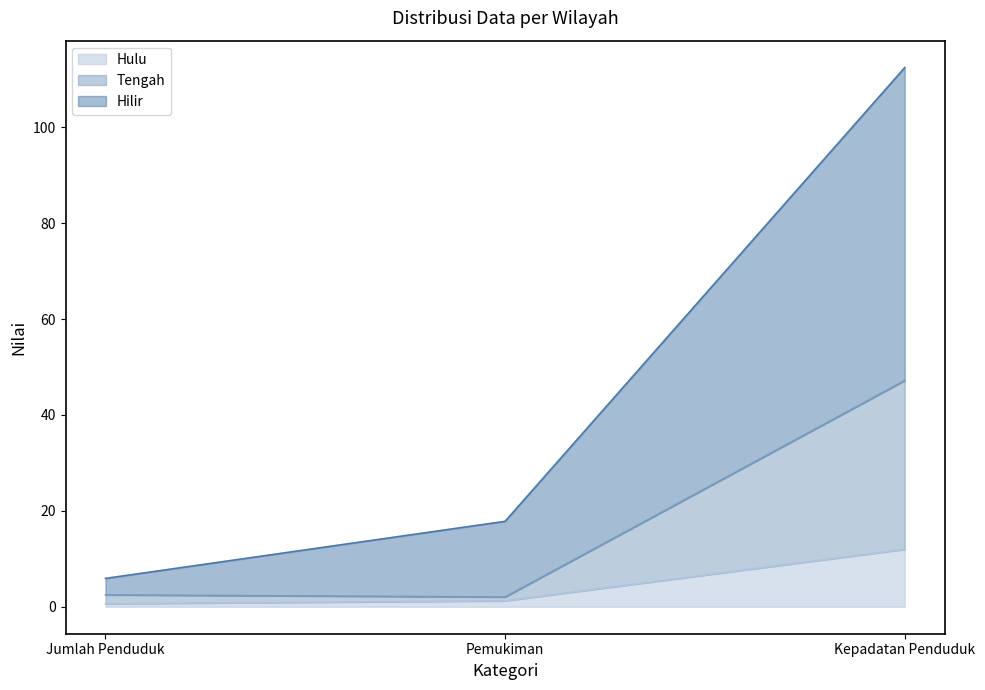

What is the difference between the maximum and minimum values in the Tengah series?

45.1